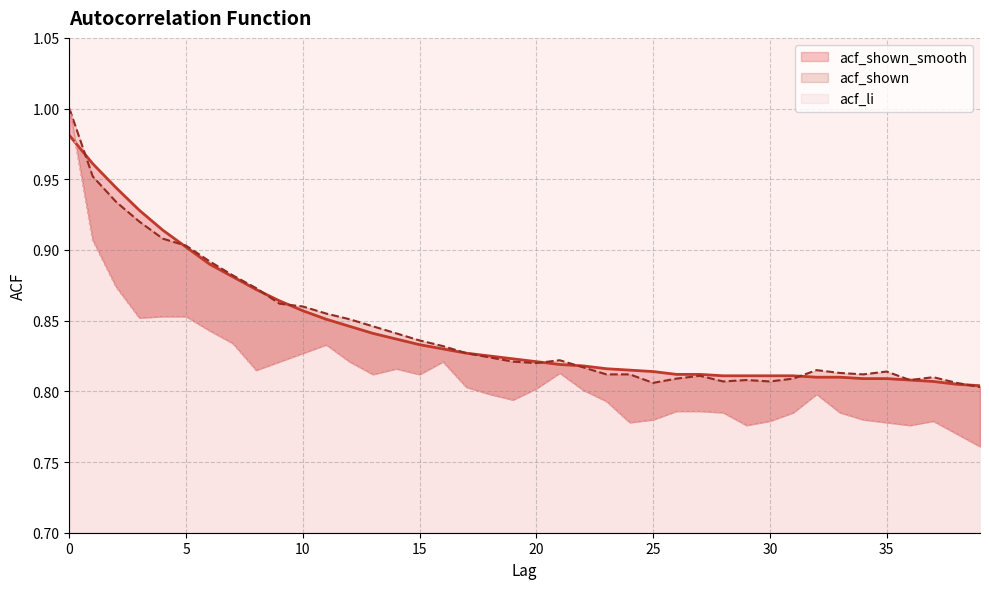

Is the value of acf_shown_smooth at 24 greater than the value of acf_shown at 19?

No